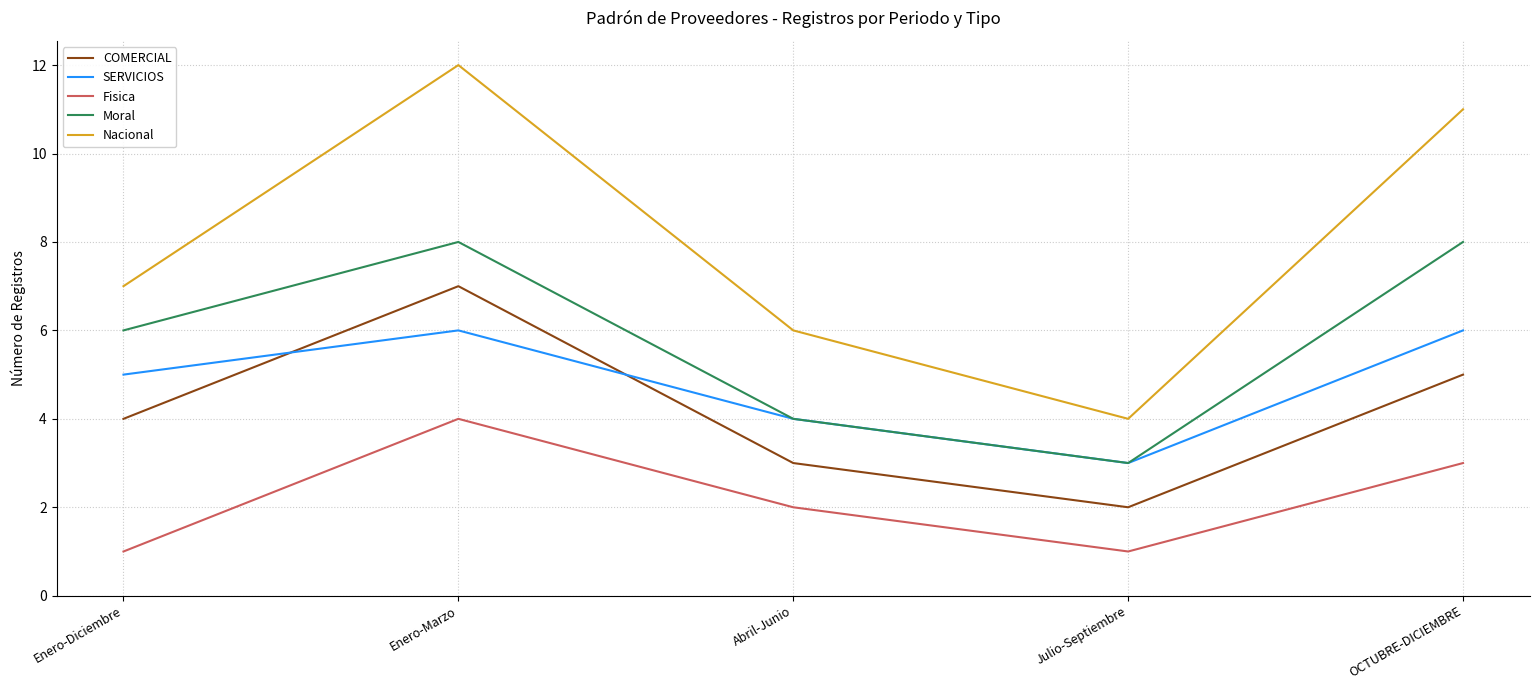

At which label is Nacional closest to 8?

Enero-Diciembre